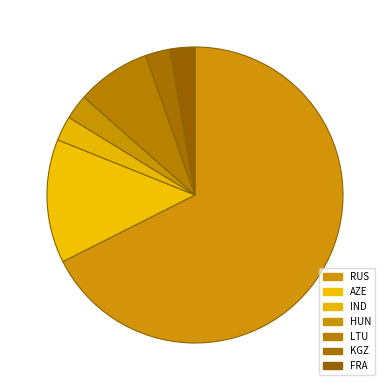

Count the number of slices in the pie.

7